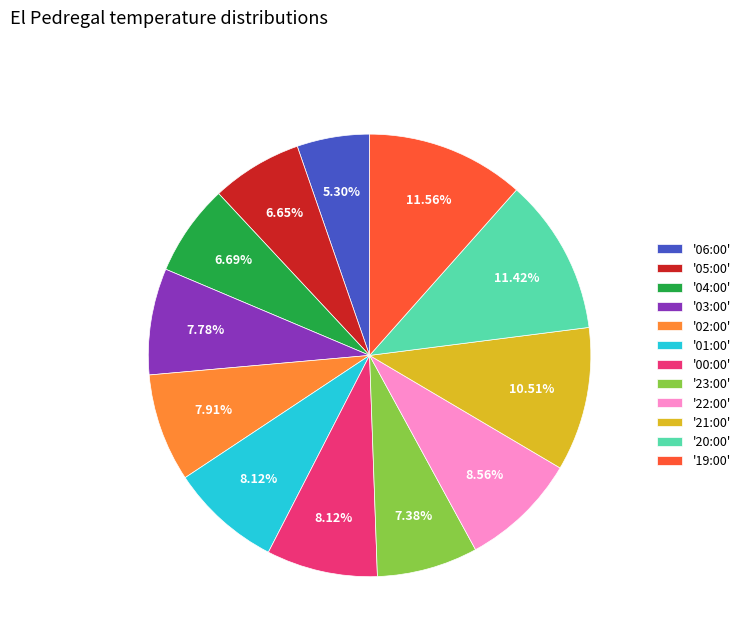

How many segments does this pie chart have?

12